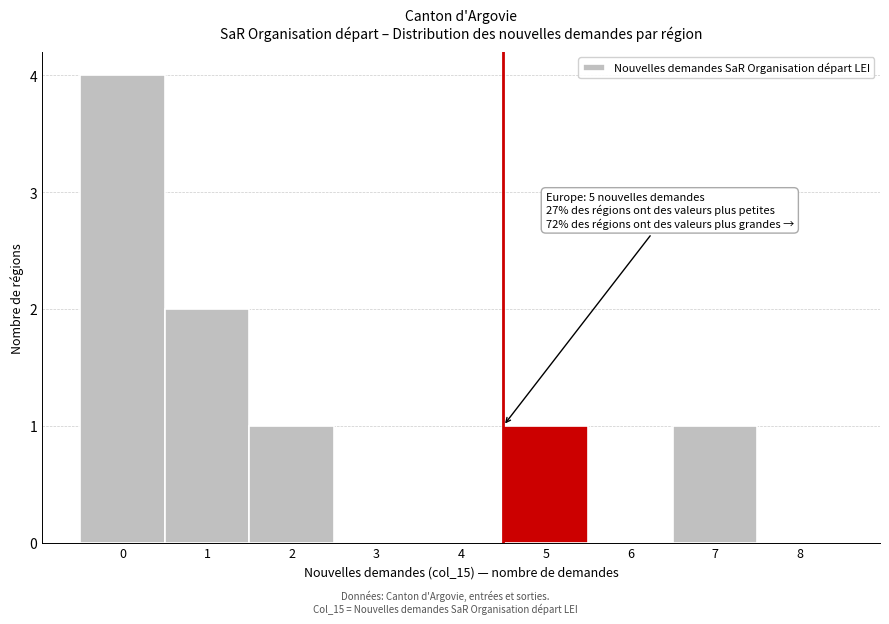

Reading left to right, extract all data points from this chart.

0=4	1=2	2=1	3=0	4=0	5=1	6=0	7=1	8=0